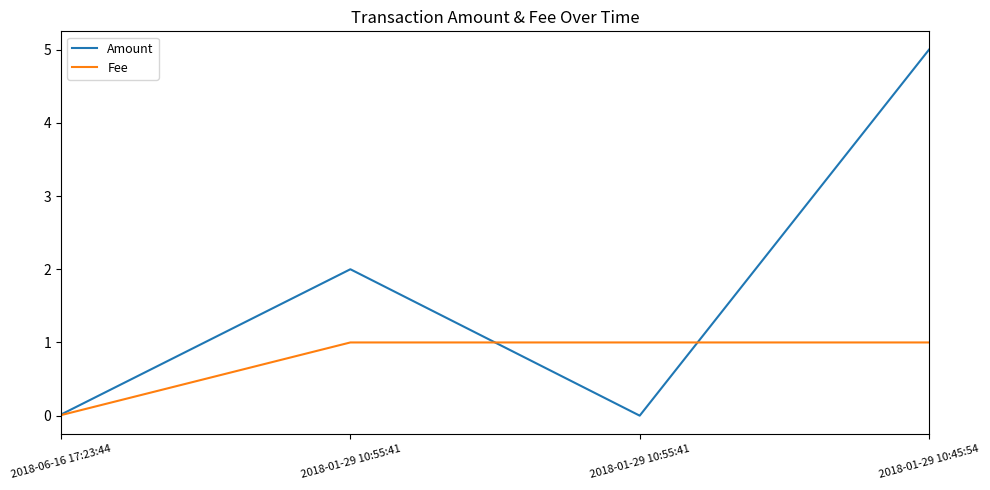

Which series has the largest total across all categories?

Amount